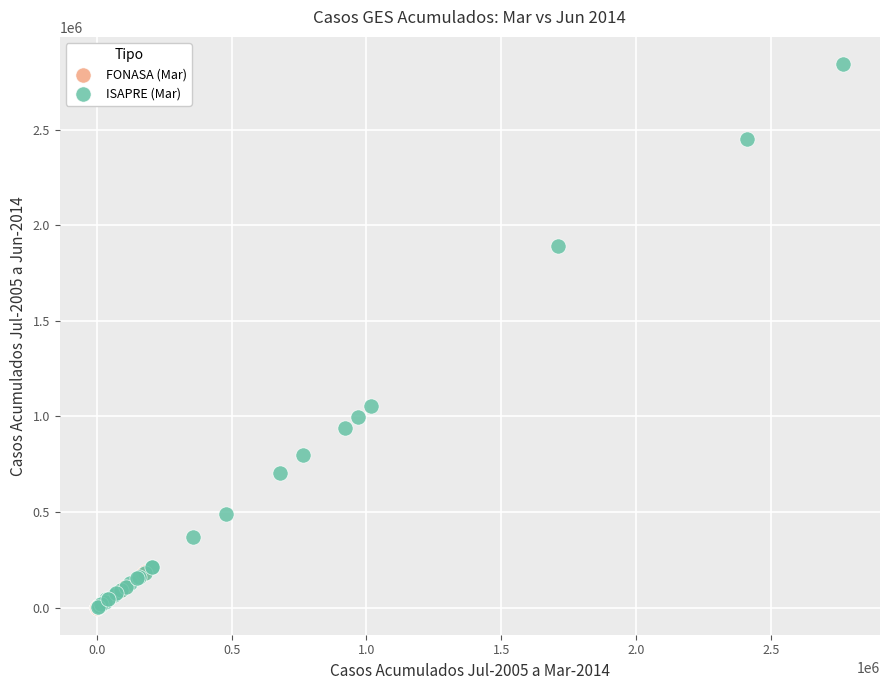

Which series contains the highest Y value?

ISAPRE (Mar)